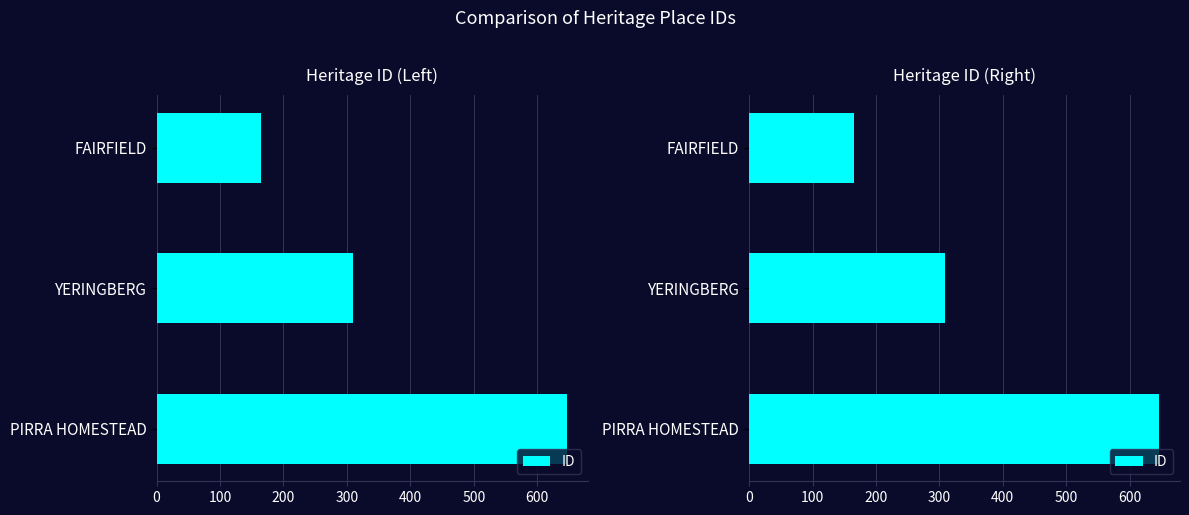

What is the smallest value displayed?

165